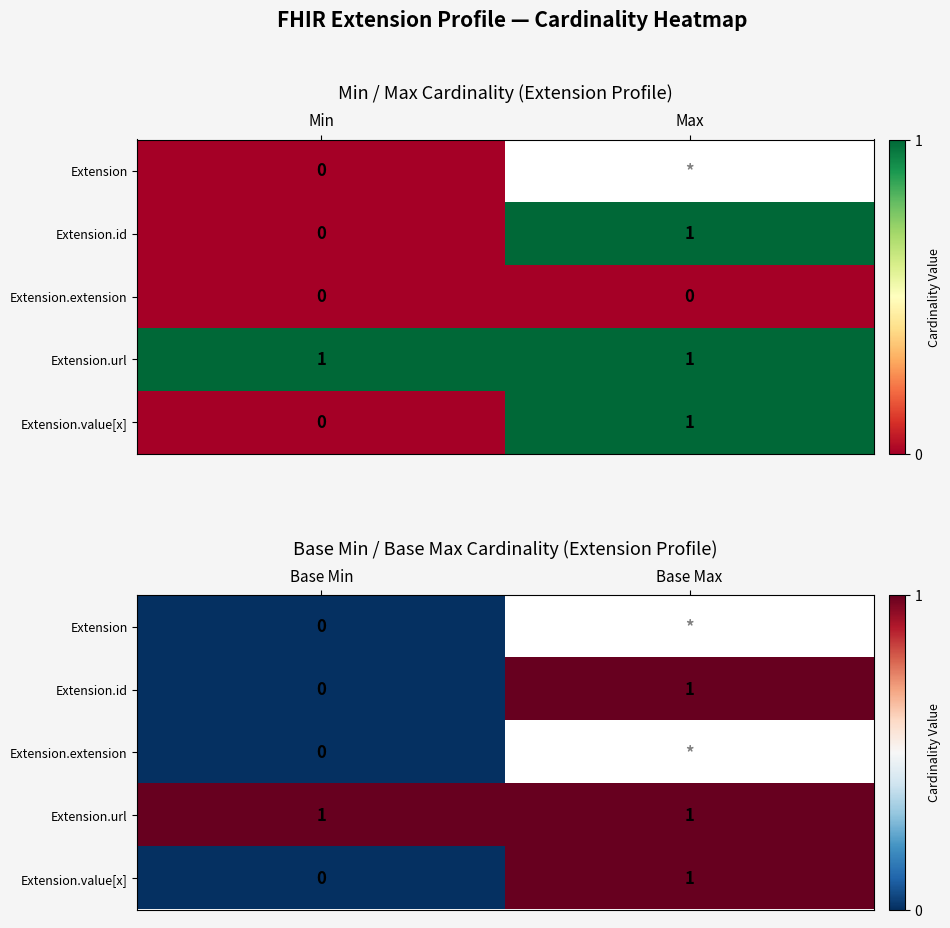

What is the sum of all Extension.url values?

2.0